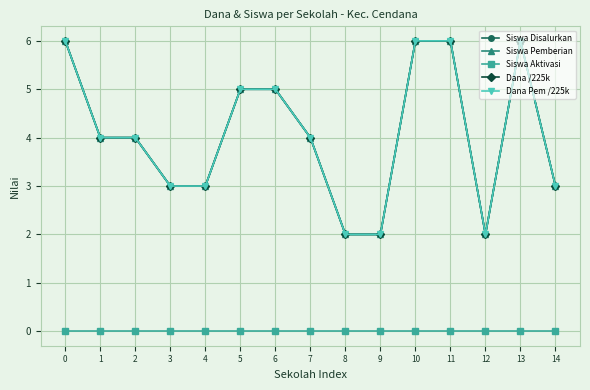

The Siswa Pemberian series shows 3 at 4. True or false?

True